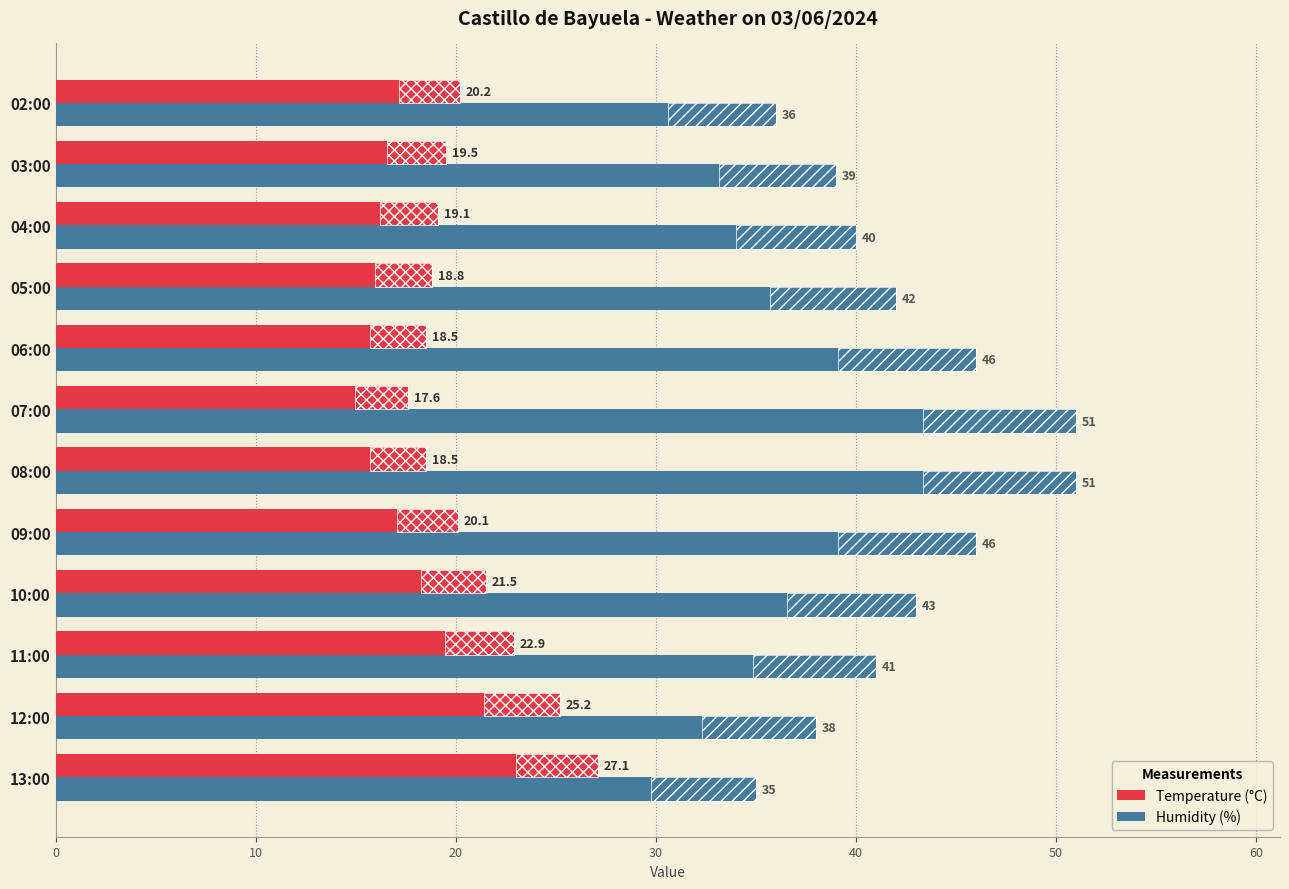

Which series changed the most between 13:00 and 08:00?

Humidity (%)